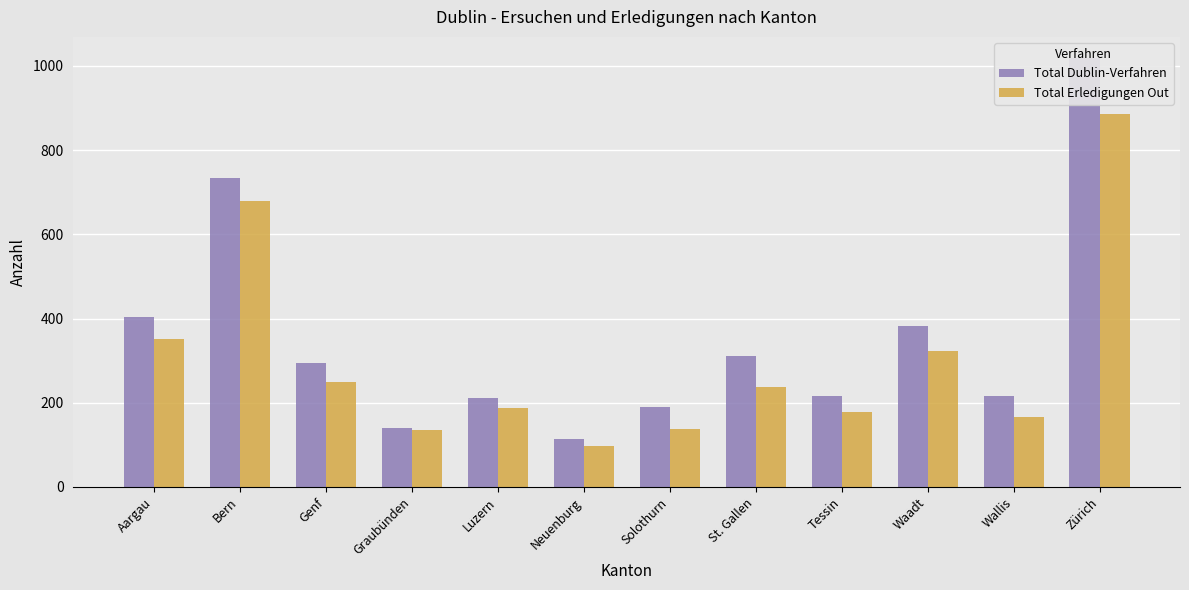

What is the highest value of the Total Erledigungen Out series?

885